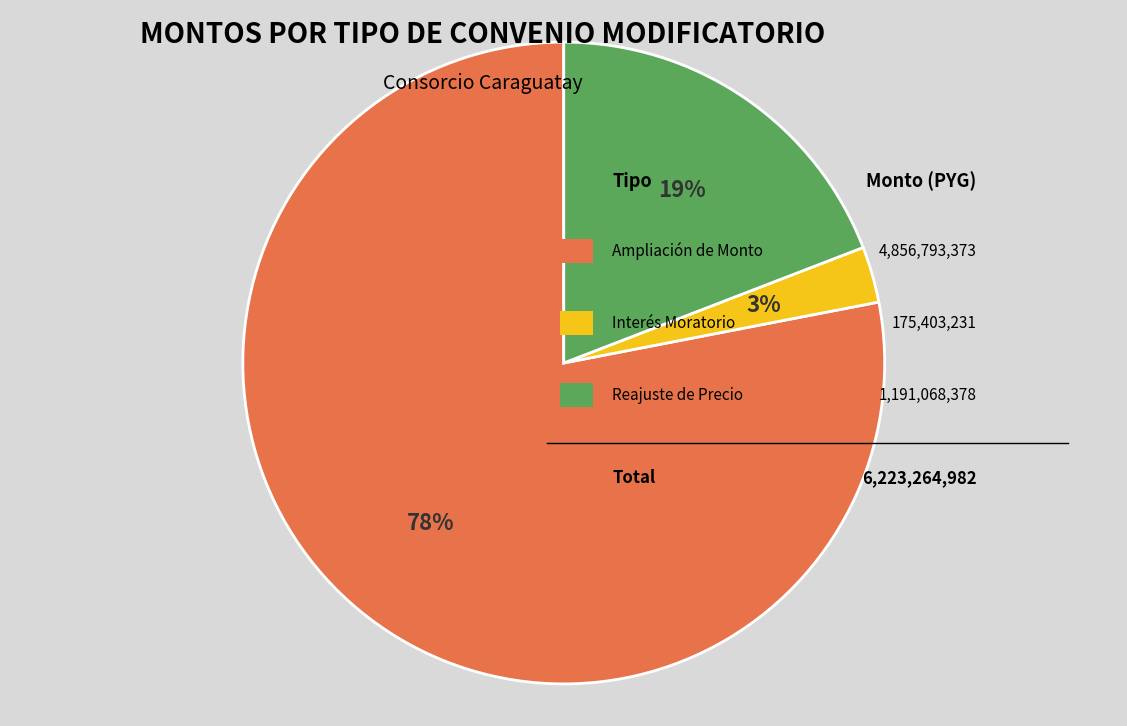

Is there any slice that represents more than half of the pie?

Yes